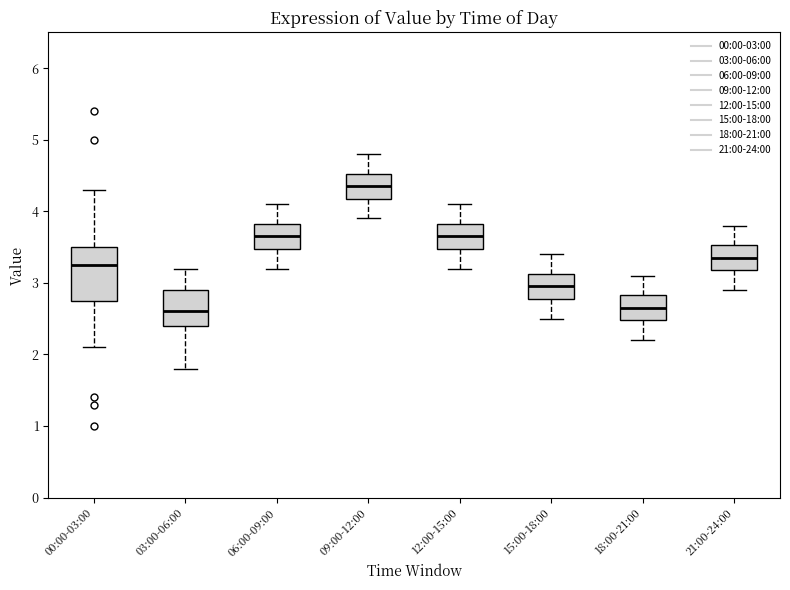

Reading left to right, transcribe this box plot: for each box, give where its median line is, the range the box spans, and where its two whiskers end, as read against the y-axis. The values are not printed on the chart, so give them approximately, as read against the axis.

00:00-03:00: median 3.3, box 2.8 to 3.5, whiskers 2.1 to 4.3
03:00-06:00: median 2.6, box 2.4 to 2.9, whiskers 1.8 to 3.2
06:00-09:00: median 3.7, box 3.5 to 3.8, whiskers 3.2 to 4.1
09:00-12:00: median 4.4, box 4.2 to 4.5, whiskers 3.9 to 4.8
12:00-15:00: median 3.7, box 3.5 to 3.8, whiskers 3.2 to 4.1
15:00-18:00: median 3.0, box 2.8 to 3.1, whiskers 2.5 to 3.4
18:00-21:00: median 2.7, box 2.5 to 2.8, whiskers 2.2 to 3.1
21:00-24:00: median 3.4, box 3.2 to 3.5, whiskers 2.9 to 3.8